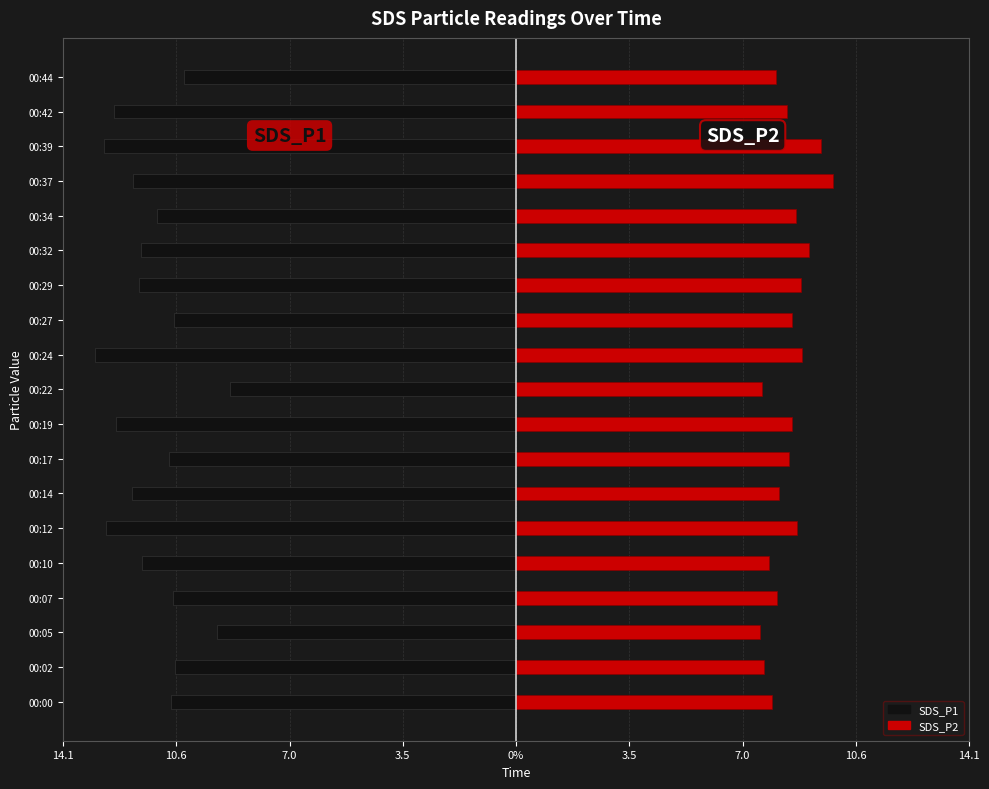

How many bars are there in each group?

2